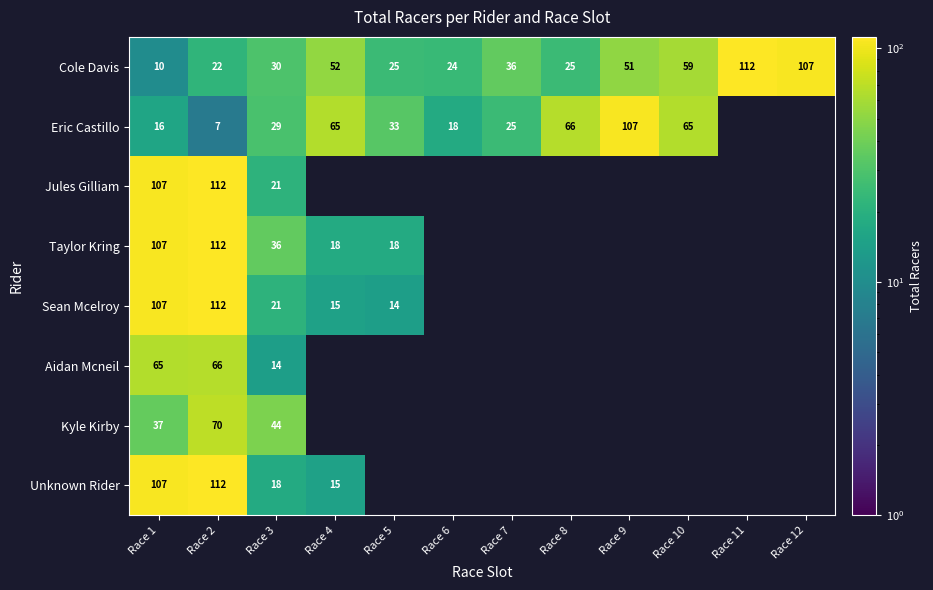

Is it true that Jules Gilliam equals 75 at Race 2?

False